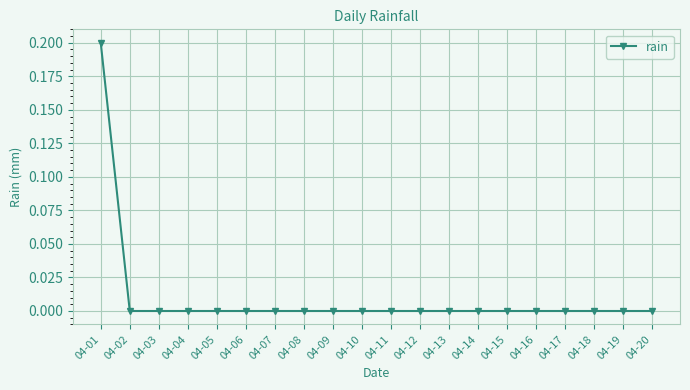

Which category has the highest value across all series?

04-01